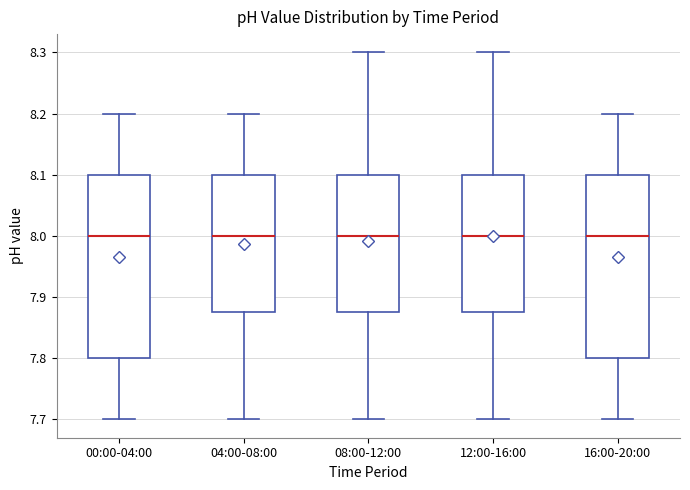

Where does the lower whisker of the box for 16:00-20:00 end on the y-axis? The values are not printed on the chart, so give them approximately, as read against the axis.

7.70